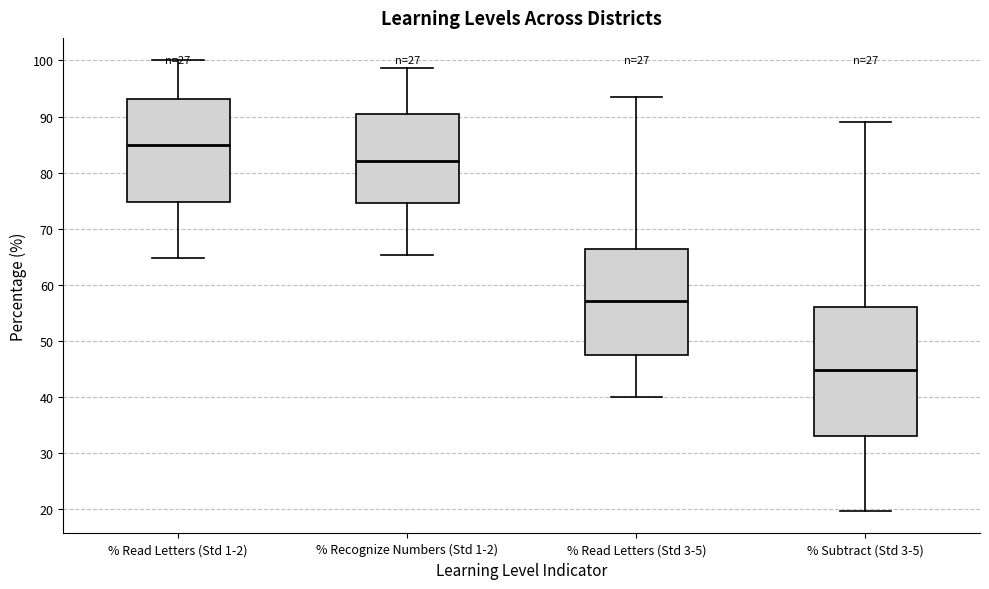

Which box is the tallest, from its lower edge to its upper edge?

% Subtract (Std 3-5)